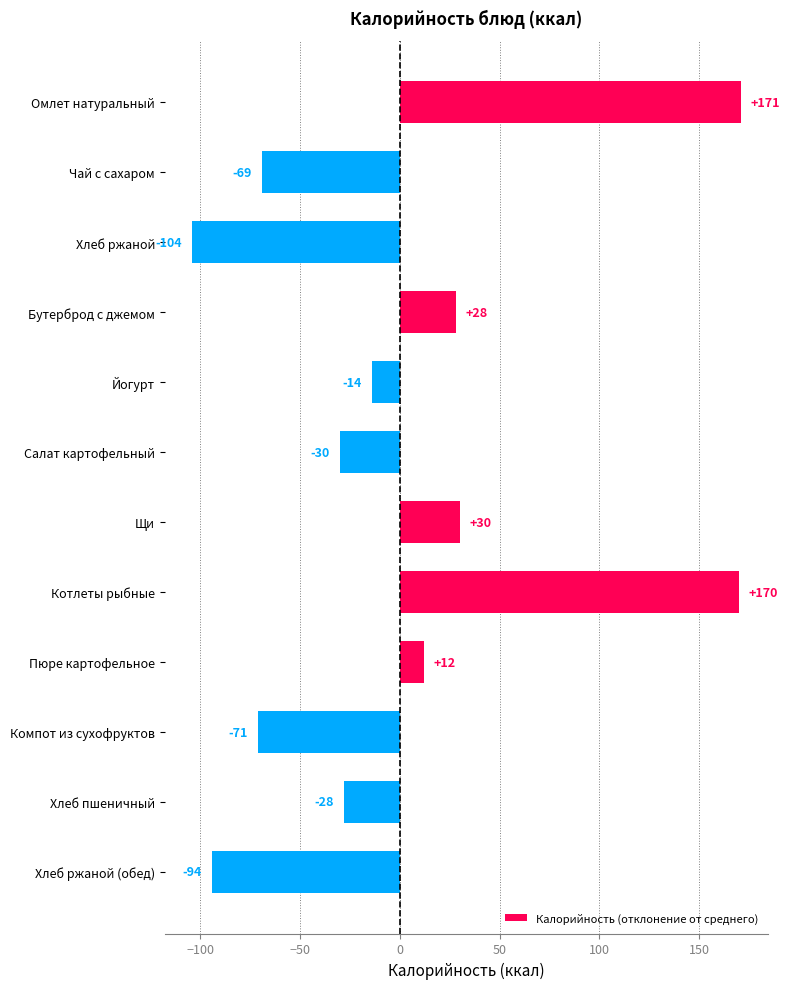

What is the label of the 9th bar from the top?

Пюре картофельное